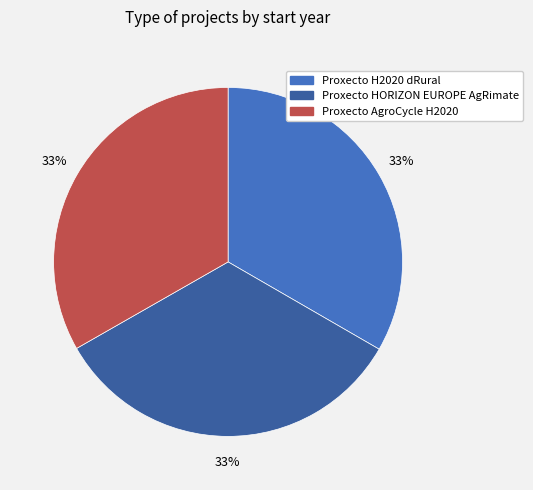

What is the ratio of the value at Proxecto AgroCycle H2020 to the value at Proxecto HORIZON EUROPE AgRimate?

1.0